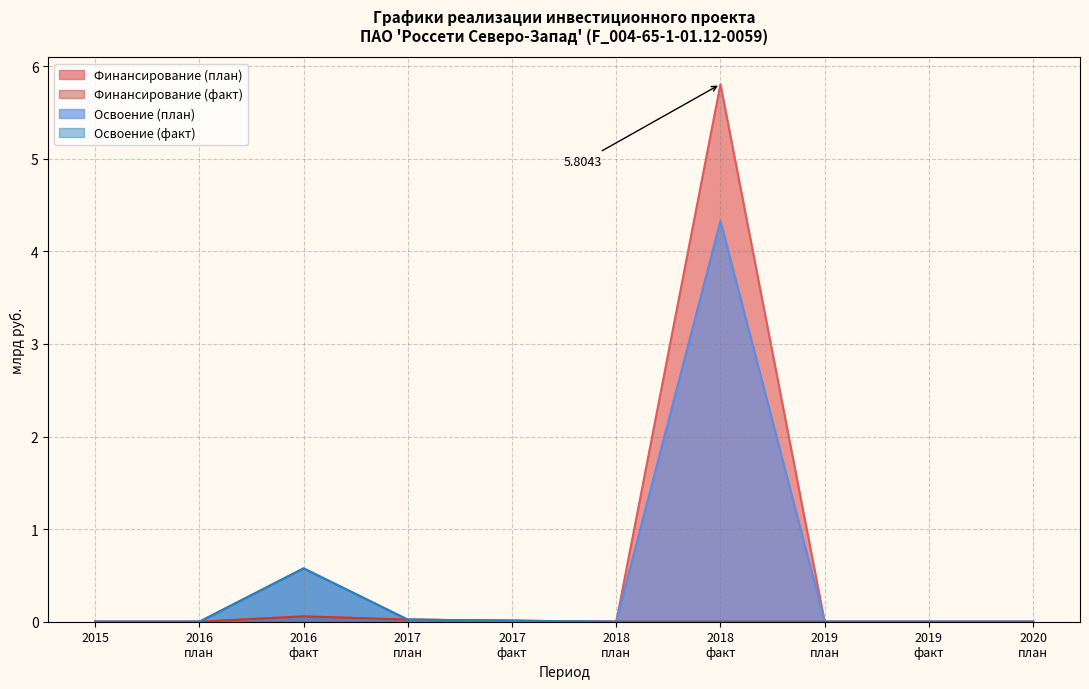

The Финансирование (план) series shows 0.1 at 2016 факт. True or false?

True